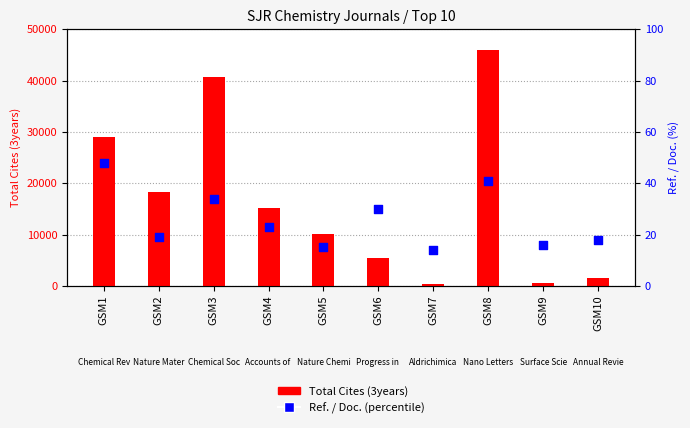

Which series has the widest spread of Y values?

Total Cites (3years)